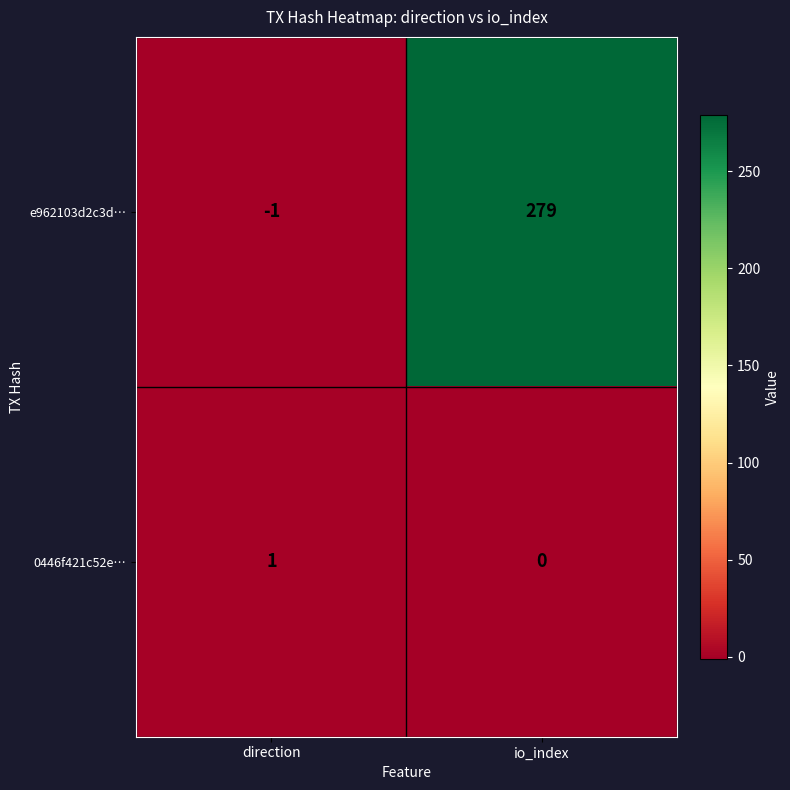

What is the difference between the e962103d2c3d… values at direction and io_index?

280